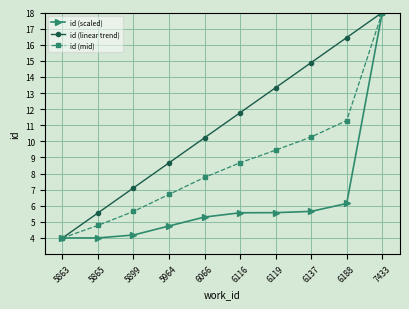

Is the value of id (mid) at 5899 greater than the value of id (scaled) at 6066?

Yes